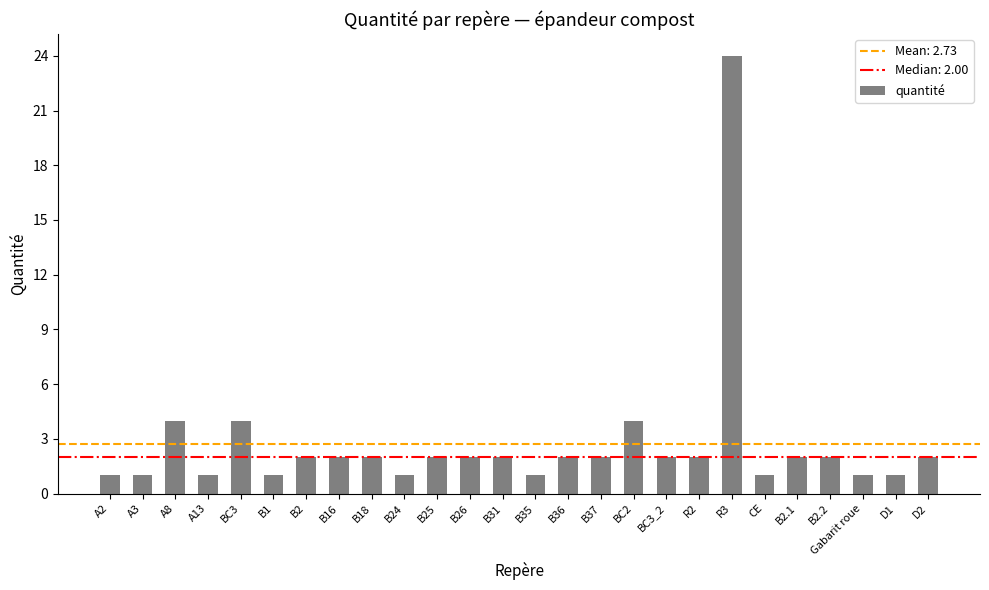

Are the bars grouped side by side (vs. stacked)?

No